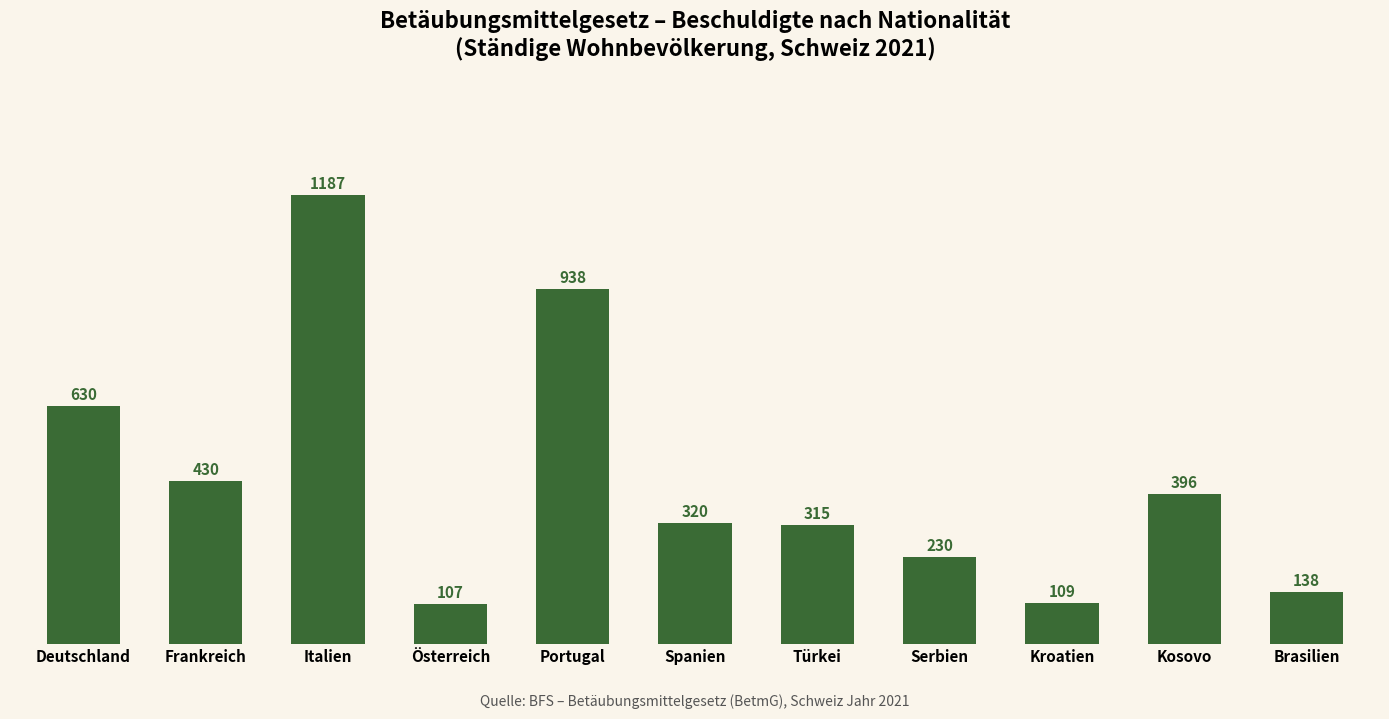

What is the smallest value displayed?

107